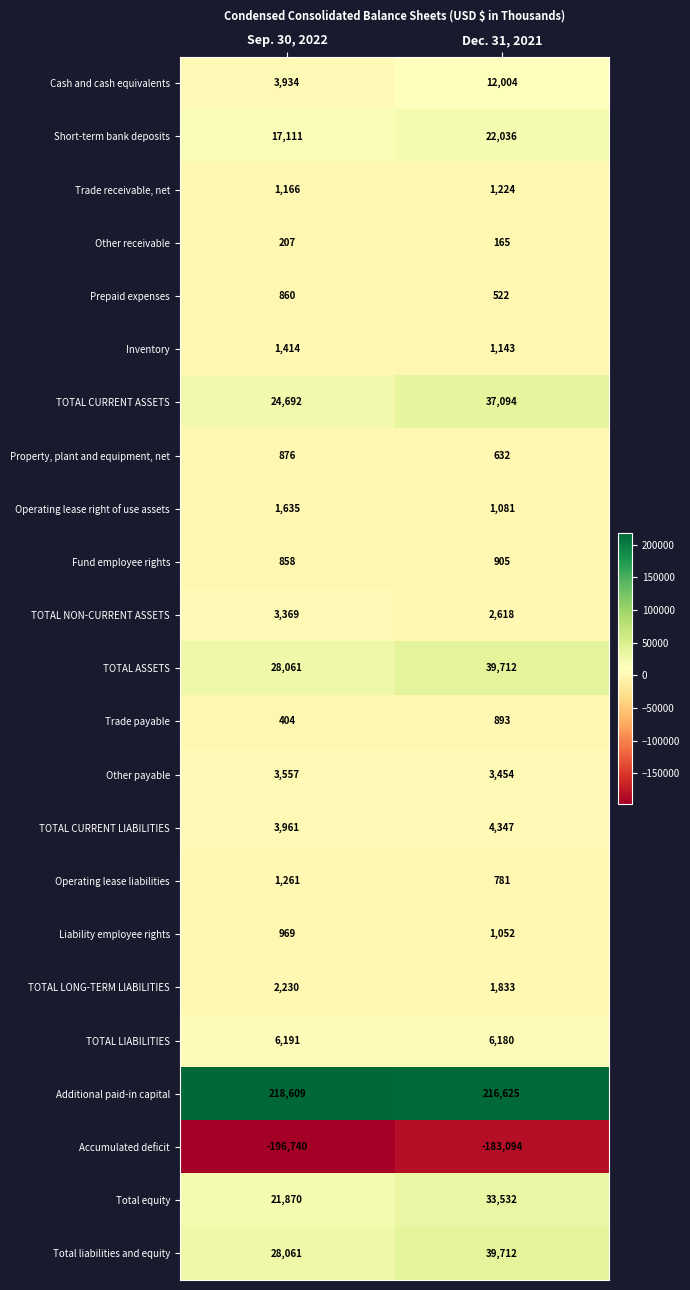

What is the average value of the Cash and cash equivalents series?

7969